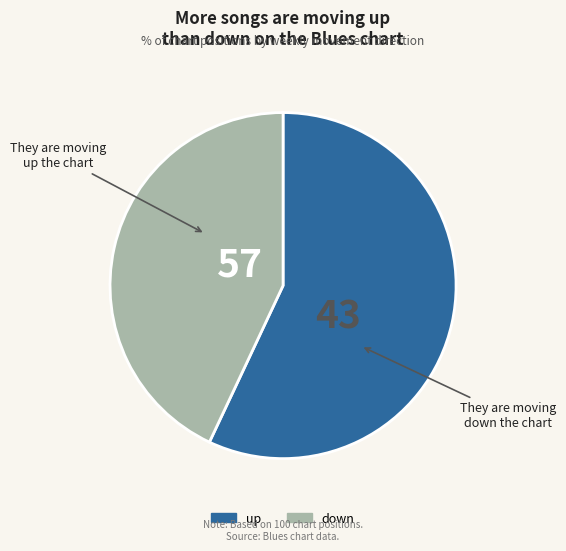

Is the sum of up and down greater than half?

Yes